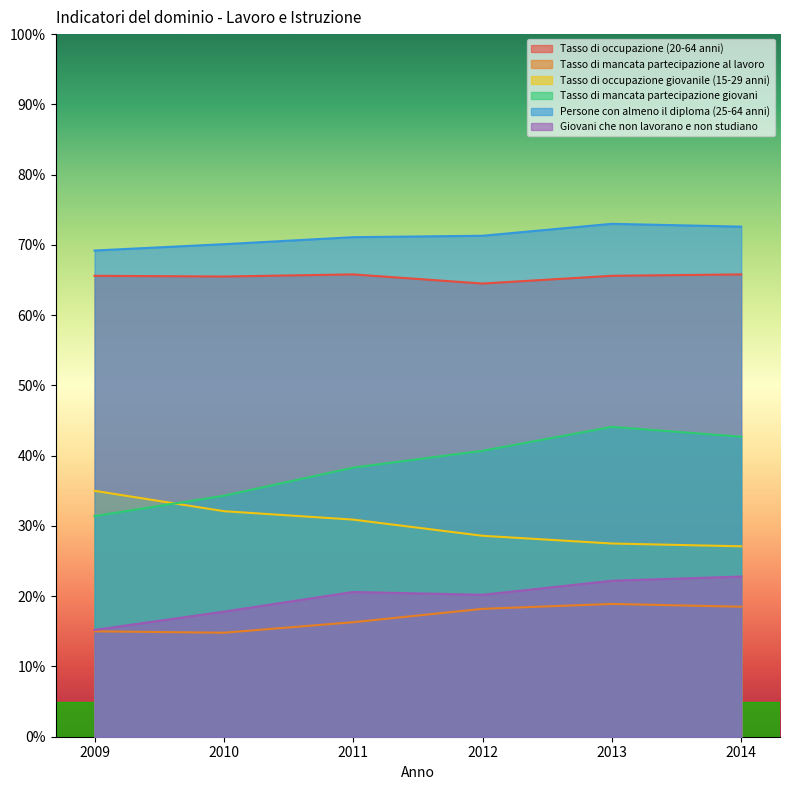

Which category has the highest value across all series?

2013